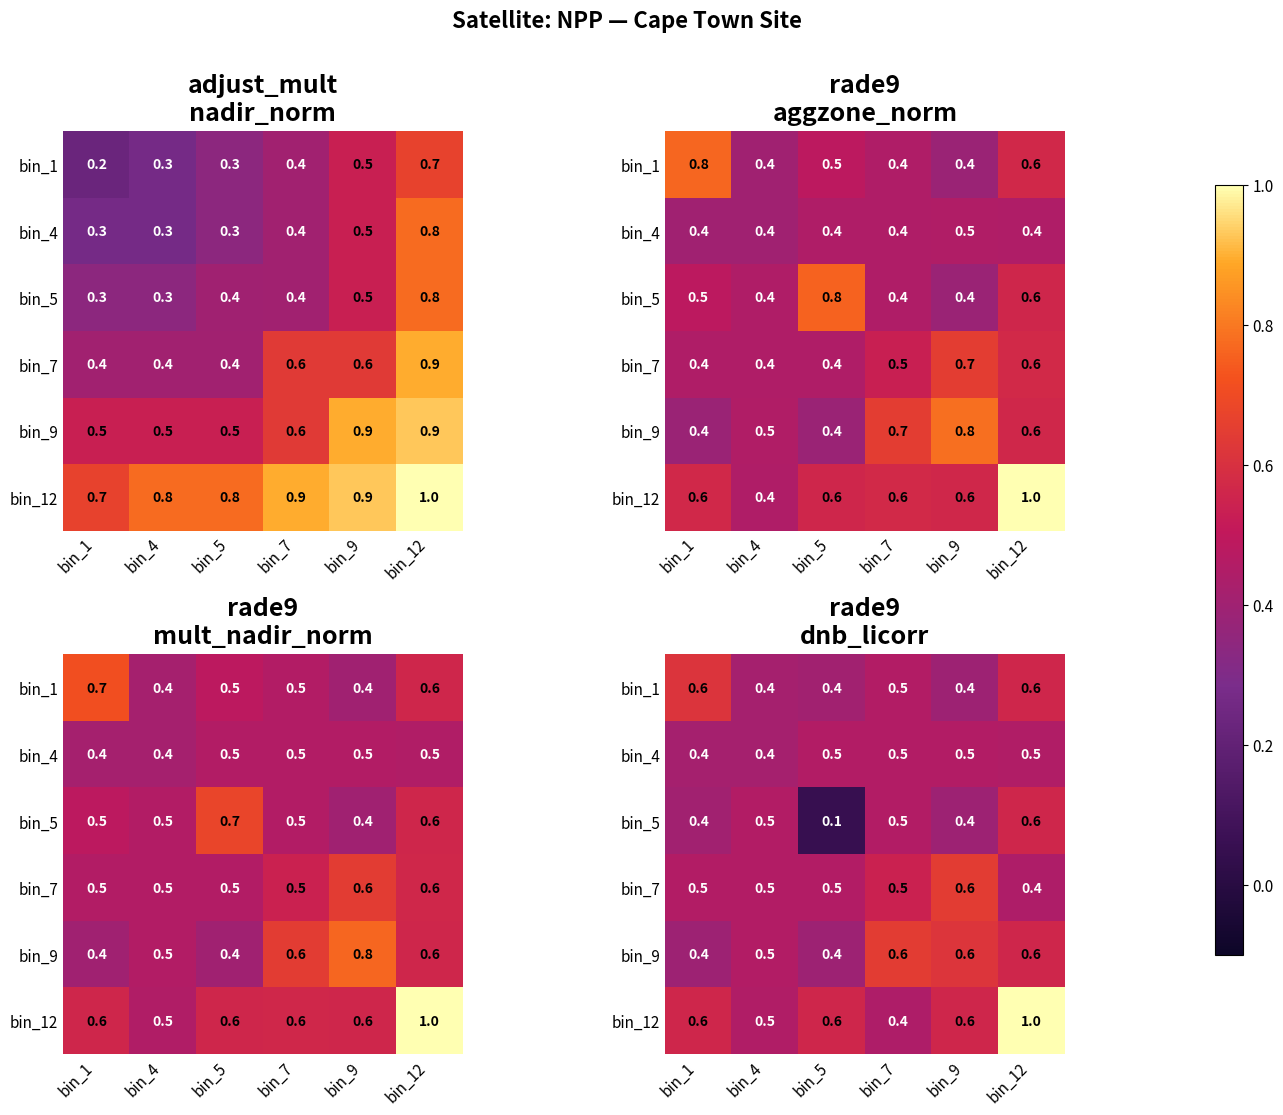

Between bin_5 and bin_9, which is larger?

bin_5